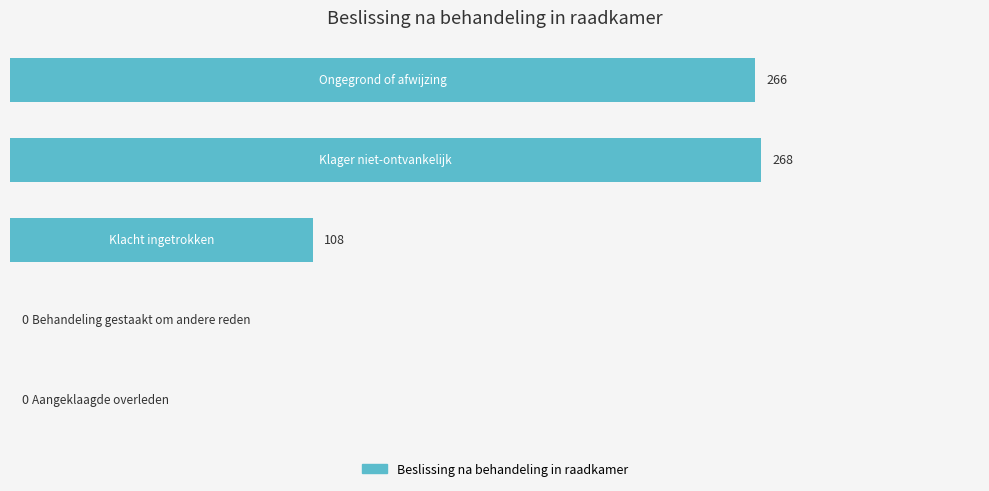

How many values are above zero?

3